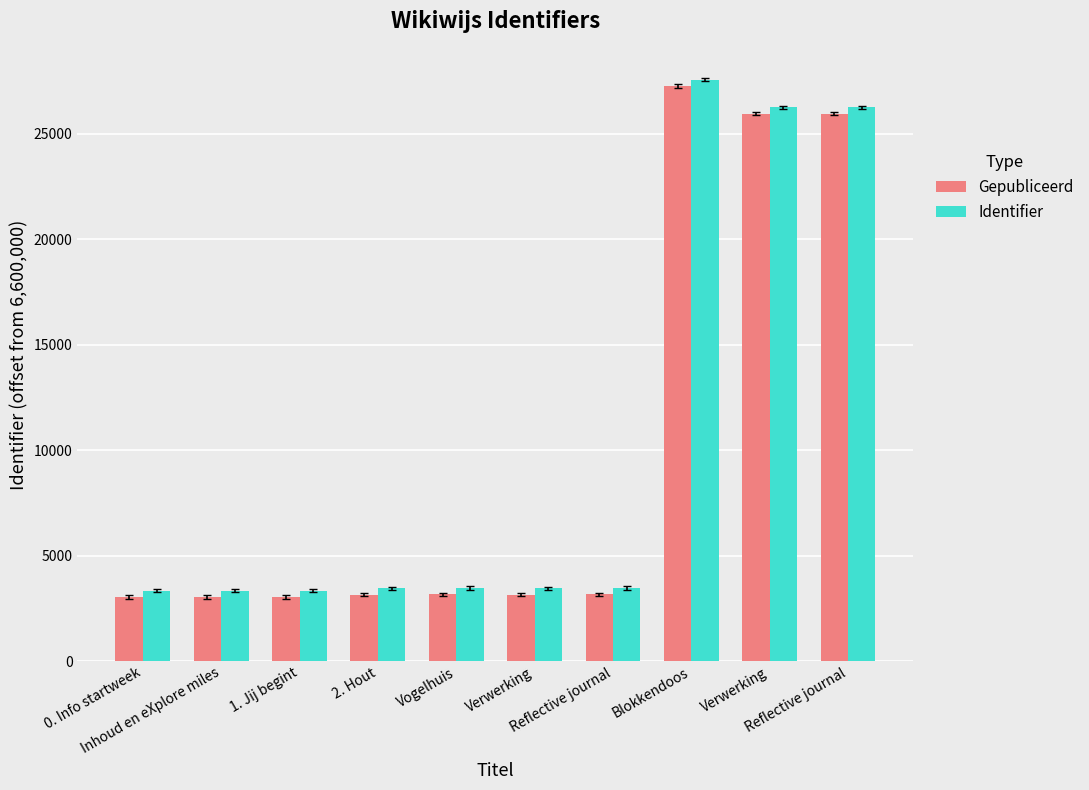

How many groups of bars are there?

10